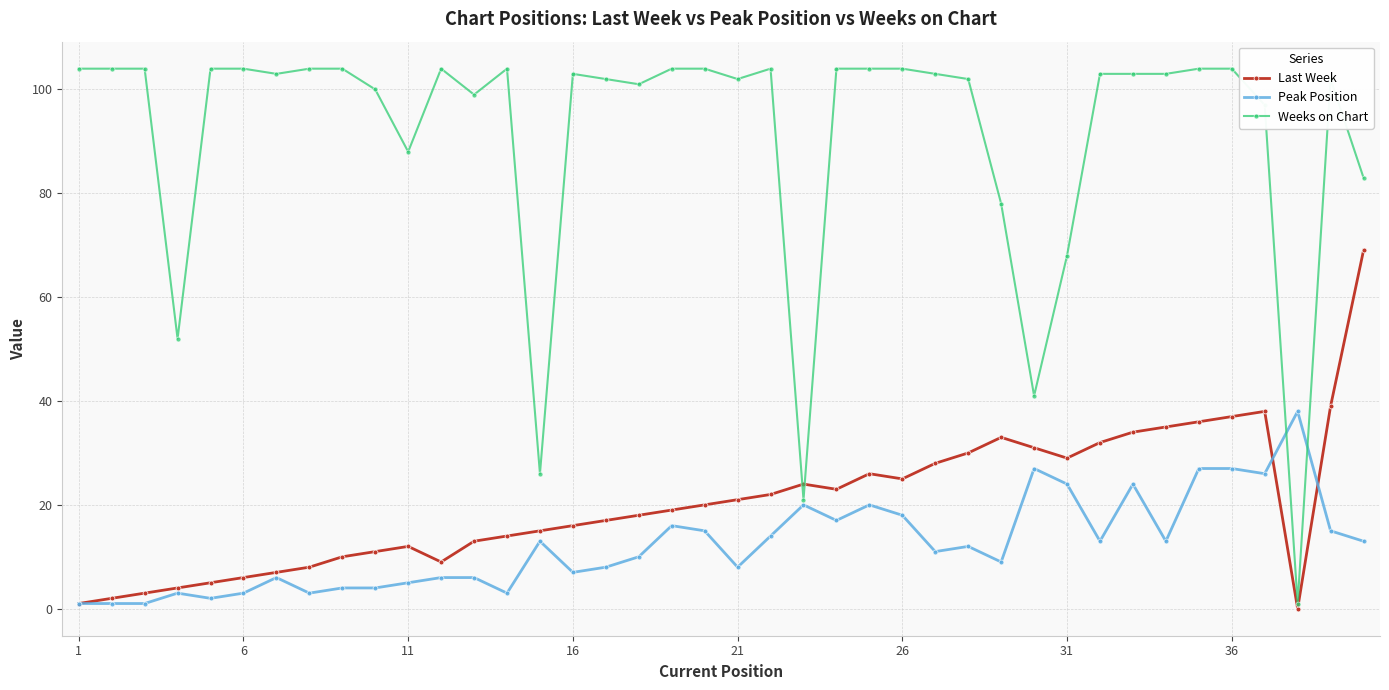

True or false: Weeks on Chart has more than 1 points higher than both neighbors.

True